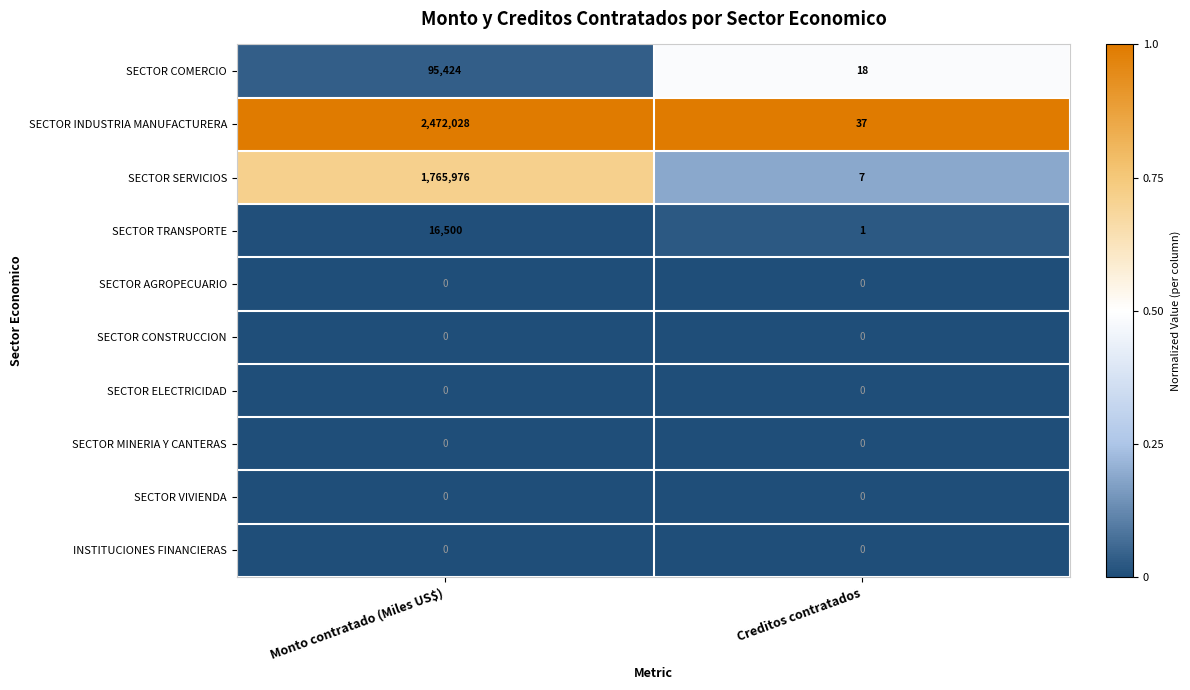

Reading left to right, what are all the values shown in this chart?

SECTOR COMERCIO: 95424	18
SECTOR INDUSTRIA MANUFACTURERA: 2472028	37
SECTOR SERVICIOS: 1765976	7
SECTOR TRANSPORTE: 16500	1
SECTOR AGROPECUARIO: 0	0
SECTOR CONSTRUCCION: 0	0
SECTOR ELECTRICIDAD: 0	0
SECTOR MINERIA Y CANTERAS: 0	0
SECTOR VIVIENDA: 0	0
INSTITUCIONES FINANCIERAS: 0	0